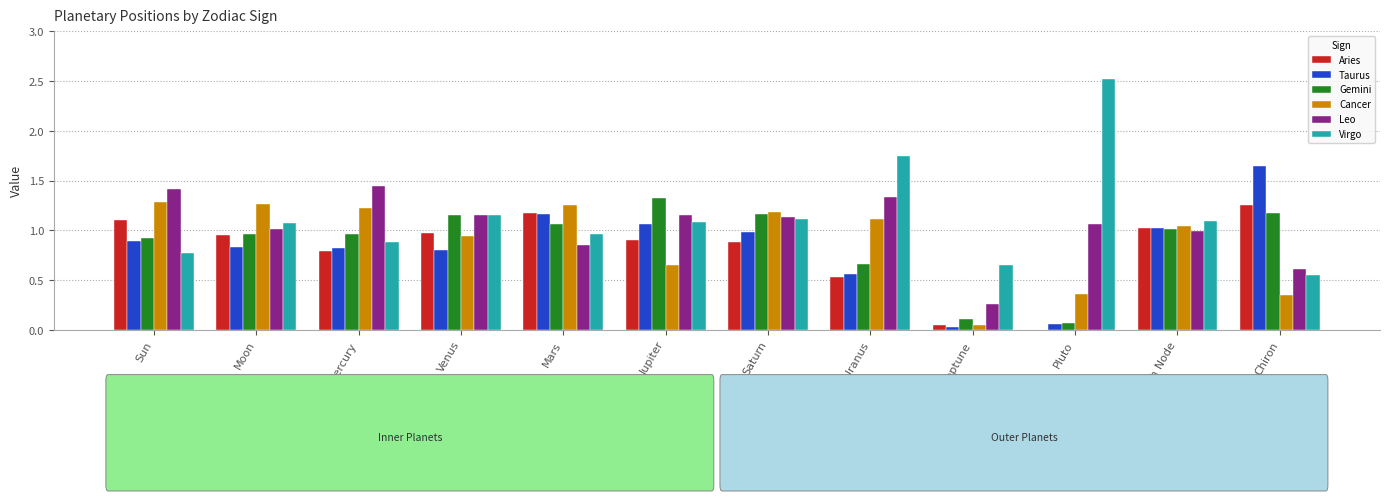

What is the maximum value shown in the chart?

2.5